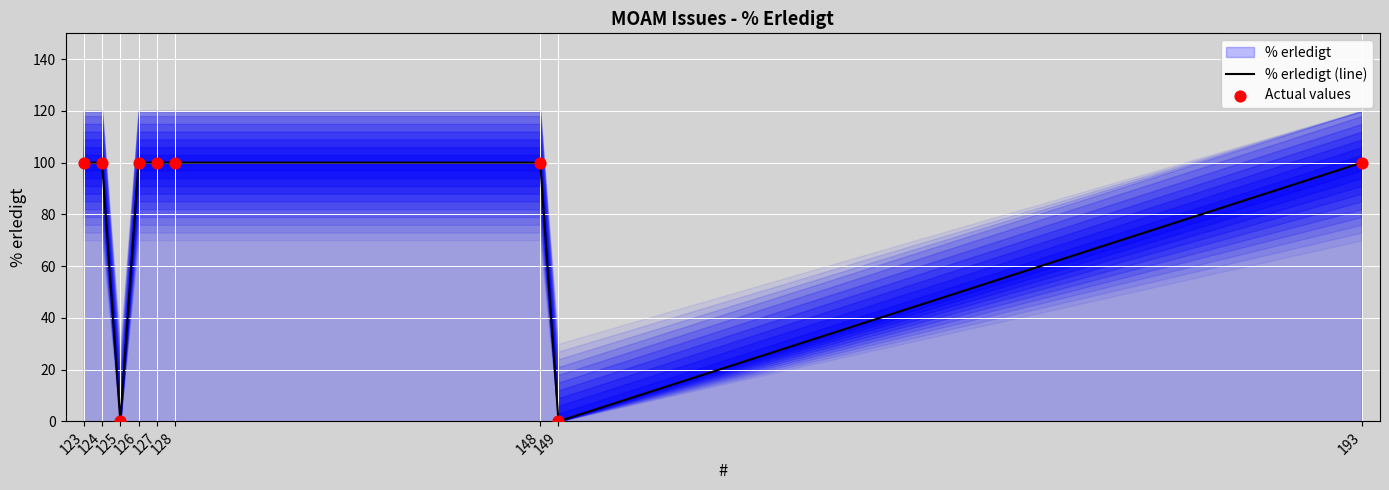

Is the value of Actual values at 127 greater than the value of % erledigt (line) at 124?

No